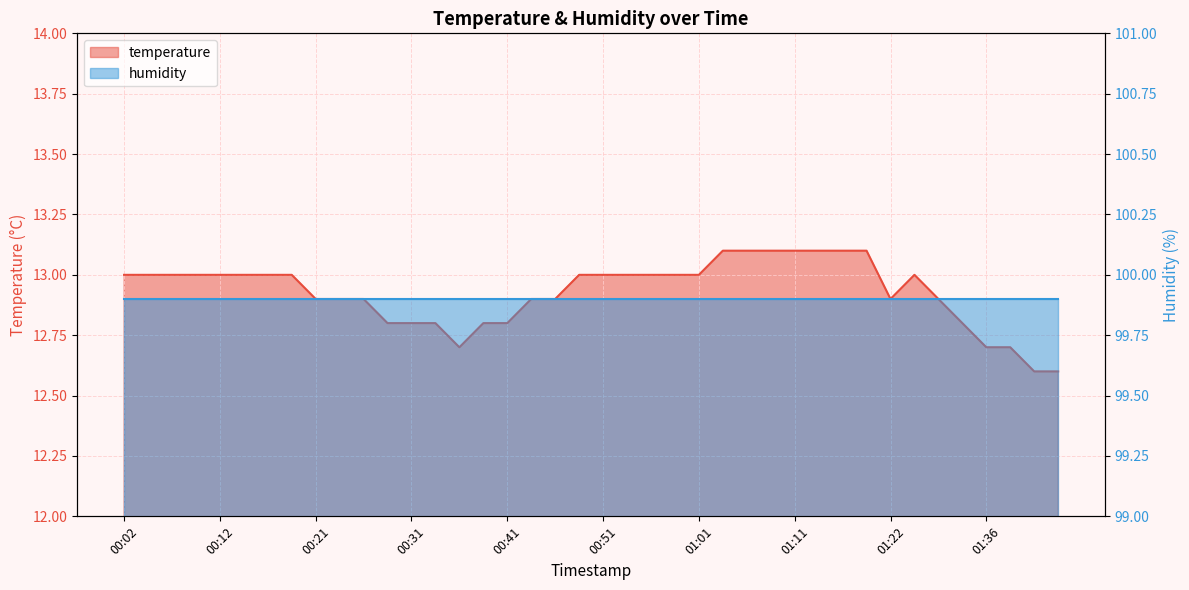

List the labels in order of value, largest first.

01:04, 01:06, 01:09, 01:11, 01:14, 01:16, 01:19, 00:02, 00:04, 00:07, 00:09, 00:12, 00:14, 00:16, 00:19, 00:49, 00:51, 00:54, 00:56, 00:59, 01:01, 01:24, 00:21, 00:24, 00:26, 00:44, 00:46, 01:22, 01:27, 00:29, 00:31, 00:34, 00:39, 00:41, 01:33, 00:36, 01:36, 01:38, 01:41, 01:43